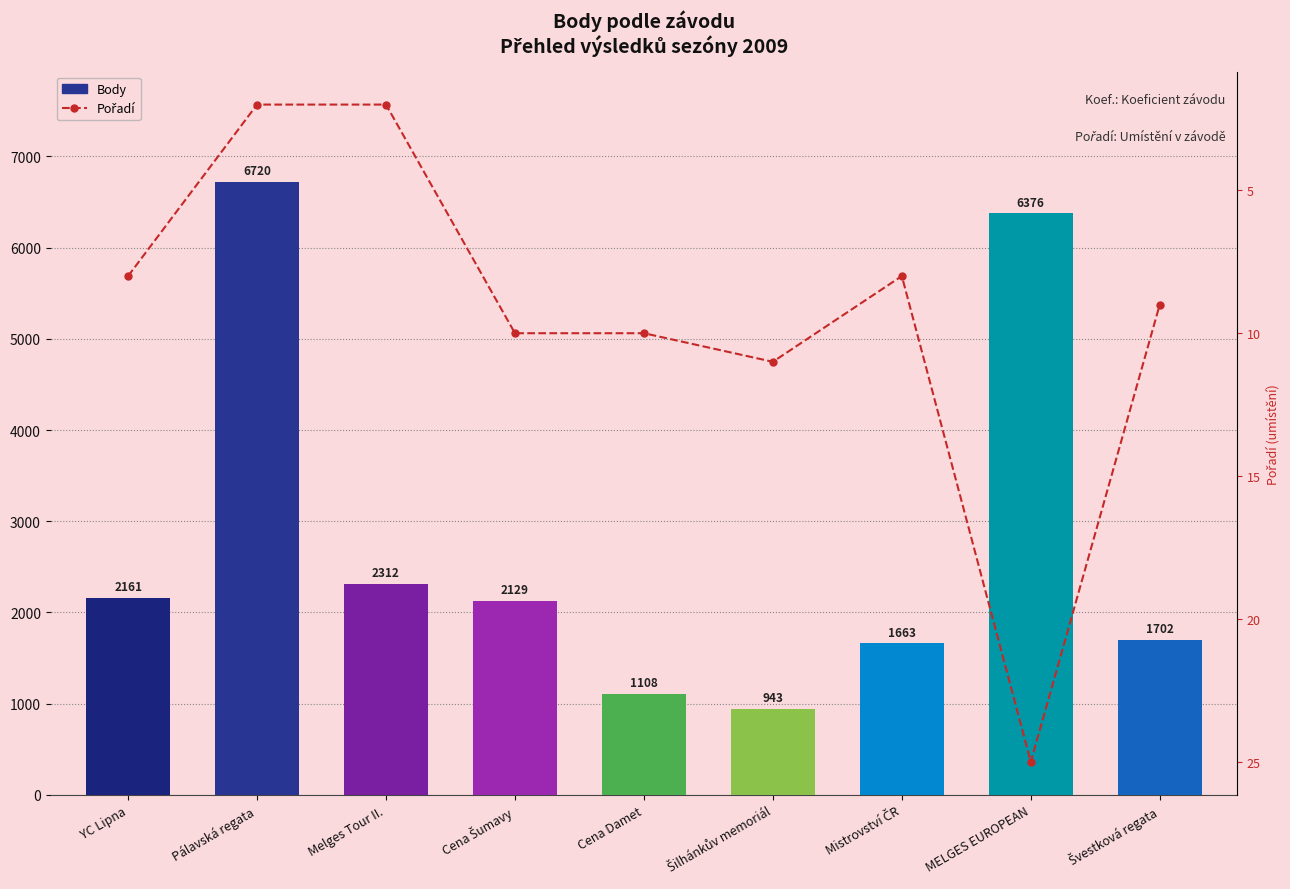

What is the minimum value for Pořadí?

2